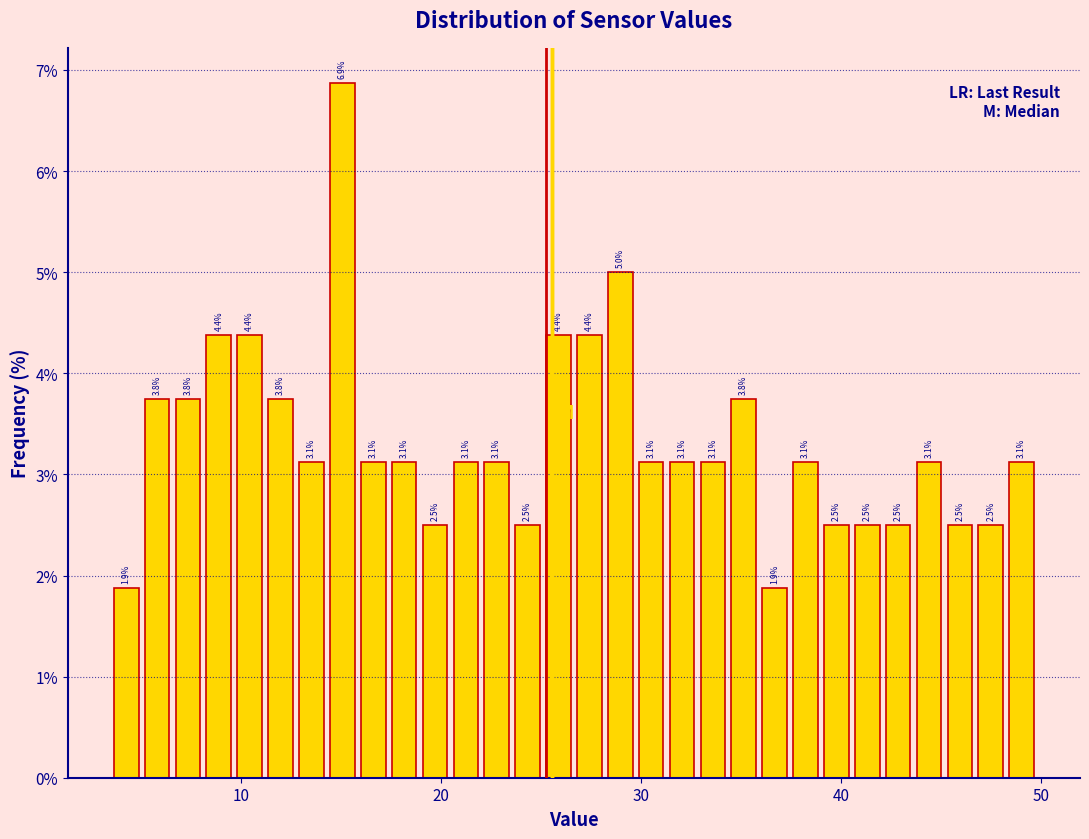

Around what value on the x-axis is the tallest bar? Give the approximate position of its centre, as read against the axis.

15